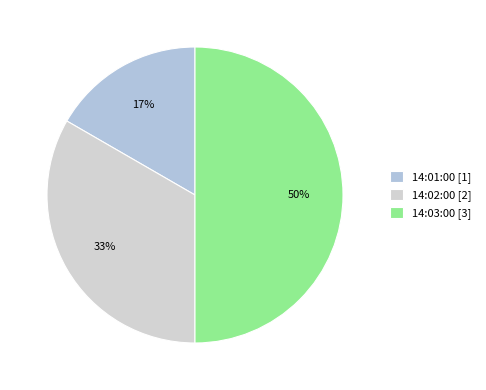

Count the number of slices in the pie.

3